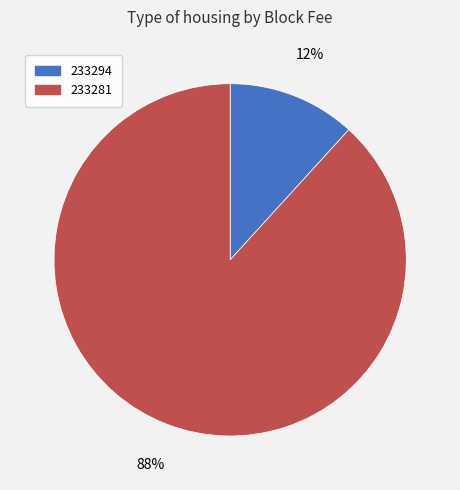

To the nearest percent, what is the difference between the 233281 and 233294 slice percentages?

76%